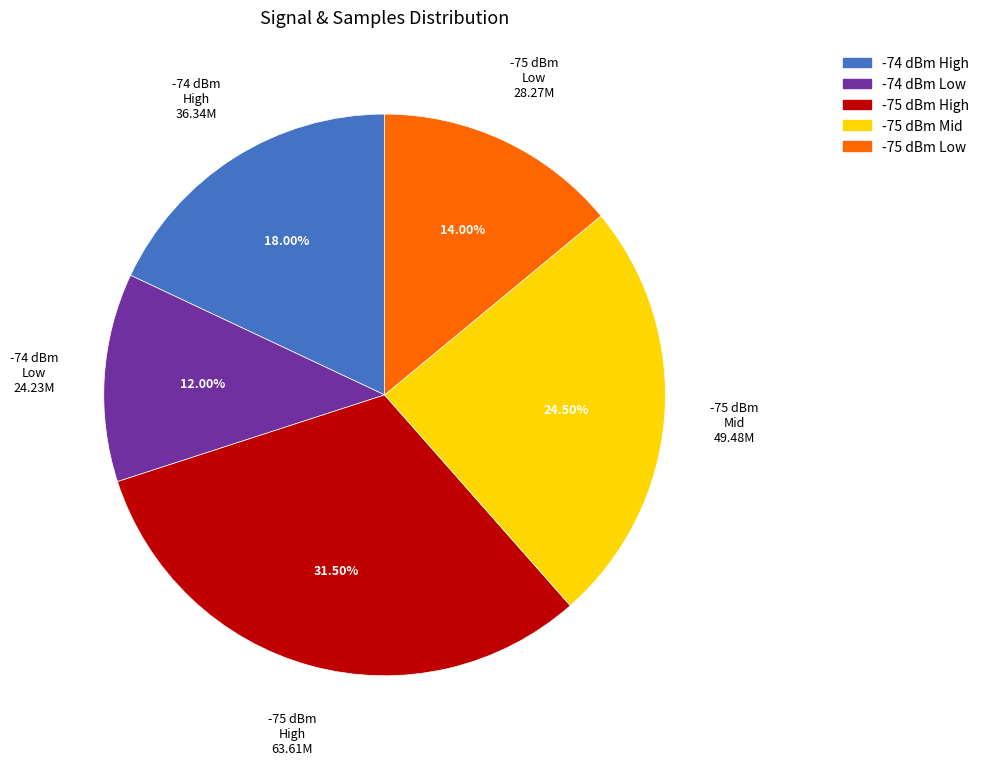

Does any single category account for the majority?

No